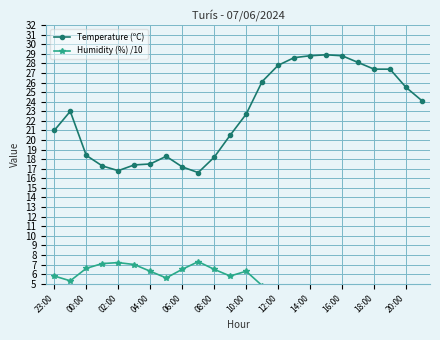

True or false: Temperature (ºC) has a value of 3.8 at 06:00.

False